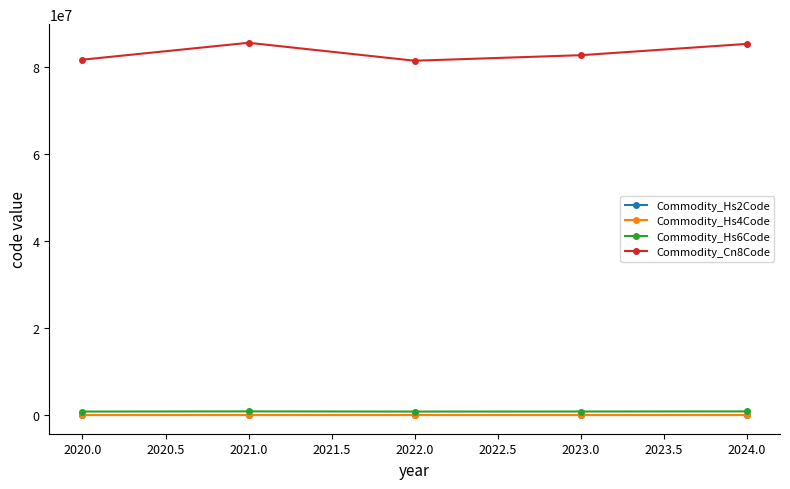

What is the maximum value for Commodity_Cn8Code?

85444055.0